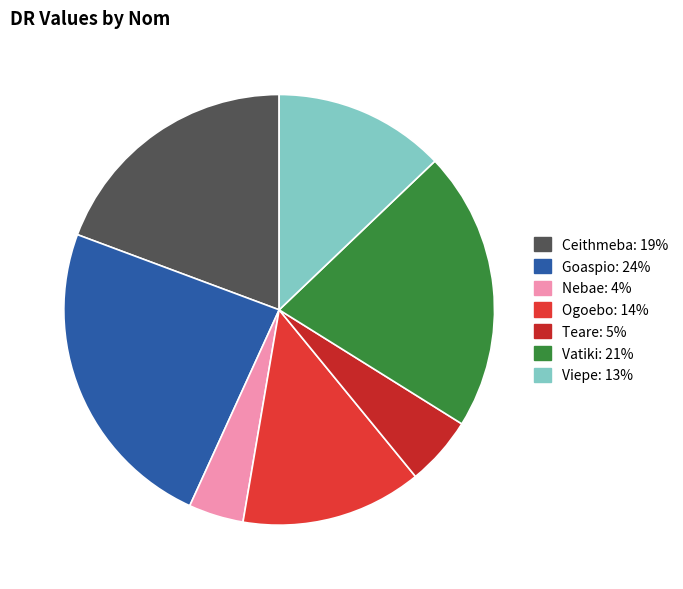

The Ceithmeba slice represents 19% of the pie. True or false?

True